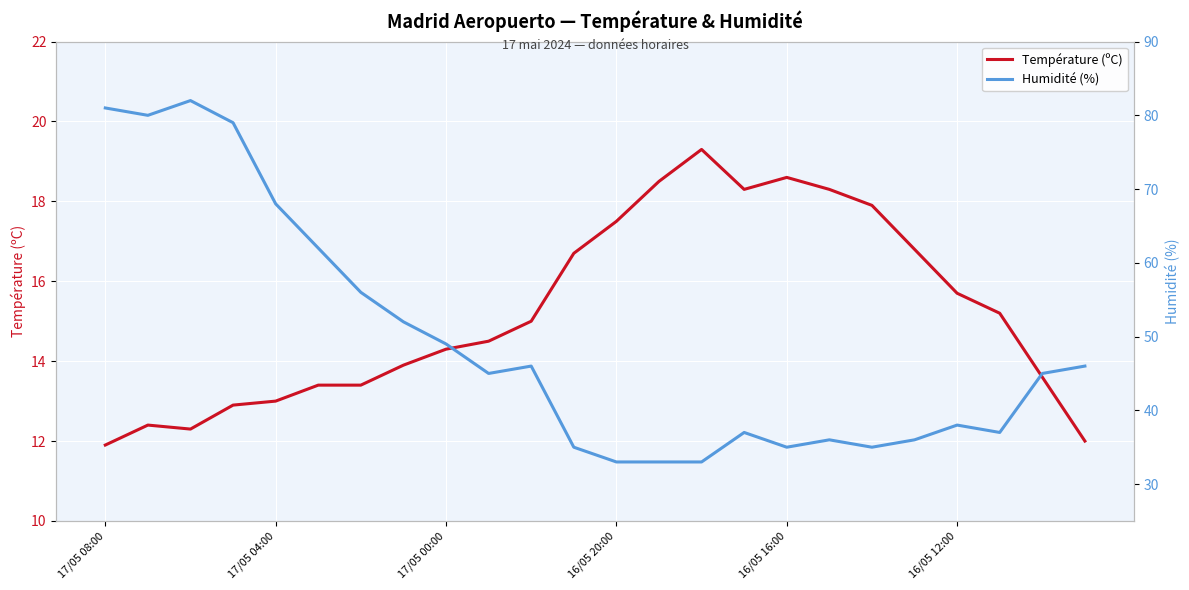

Which series has the largest range (max minus min)?

Humidité (%)